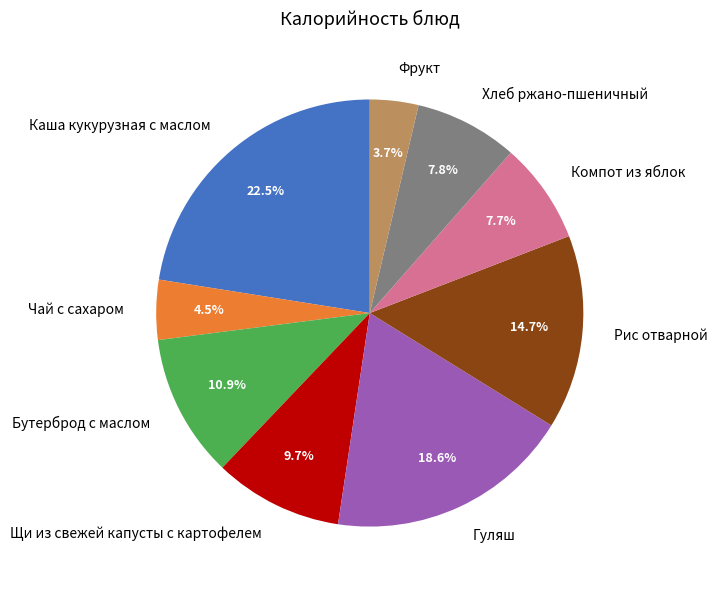

What portion of the pie excludes Бутерброд с маслом?

89.1%